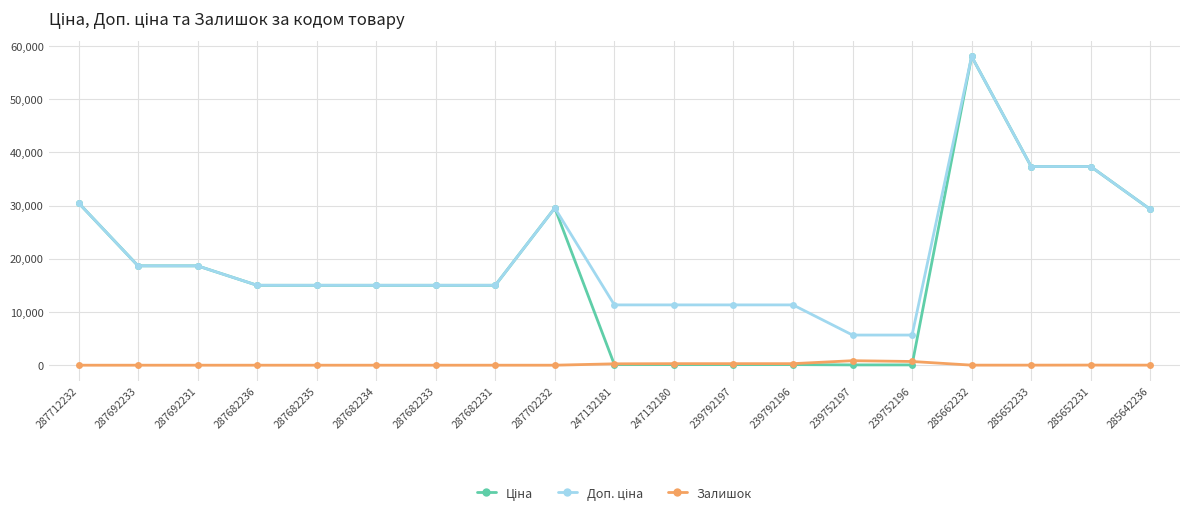

Count the number of categories in the chart.

19